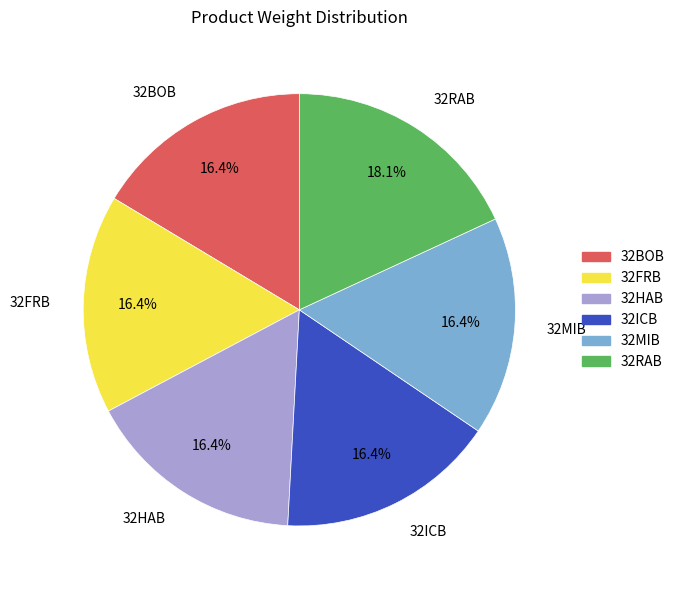

To the nearest percent, what percentage of the pie is 32HAB?

16%